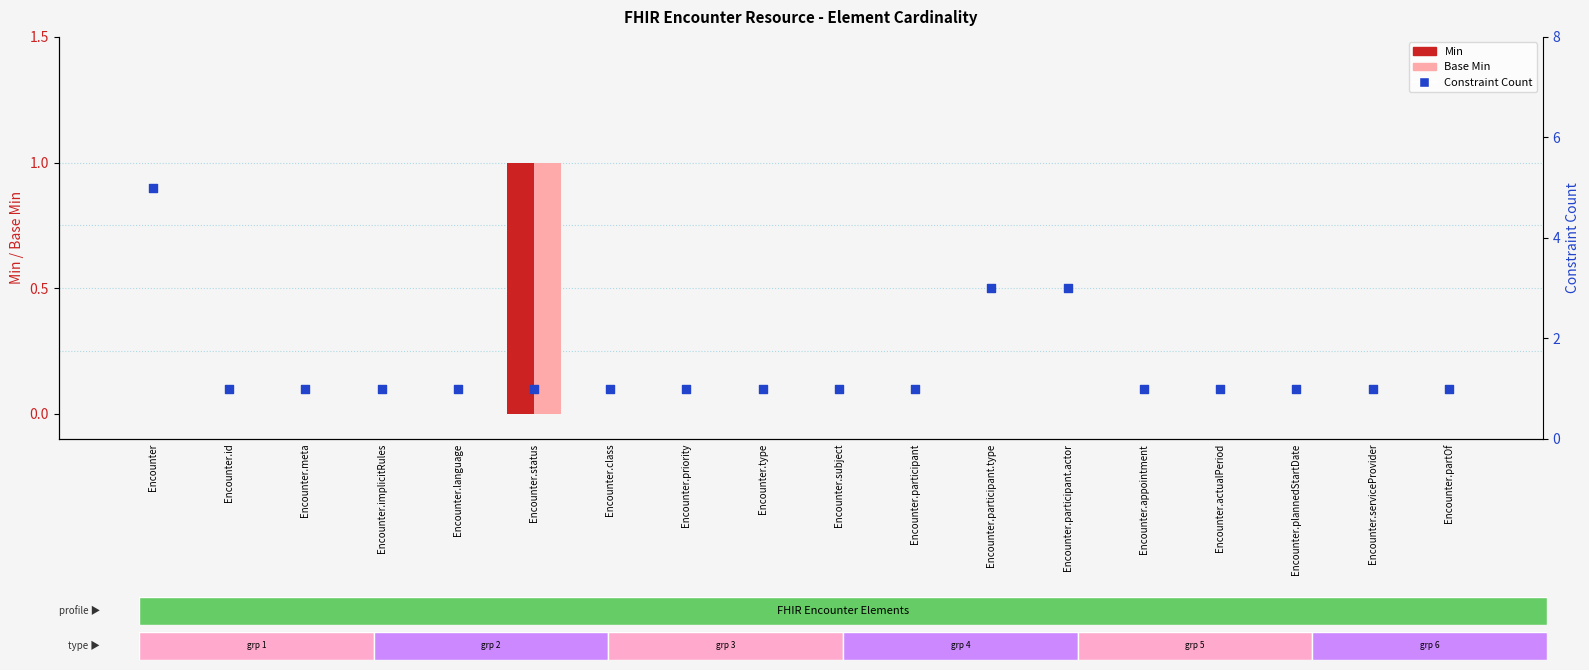

Which series has the widest spread of Y values?

Constraint Count